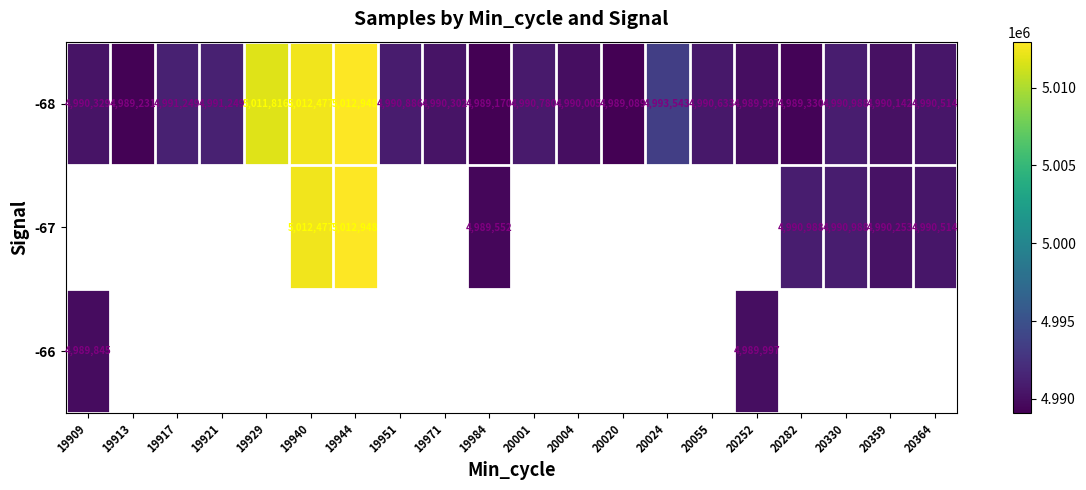

Where is -68 nearest to the value 5001018?

20024